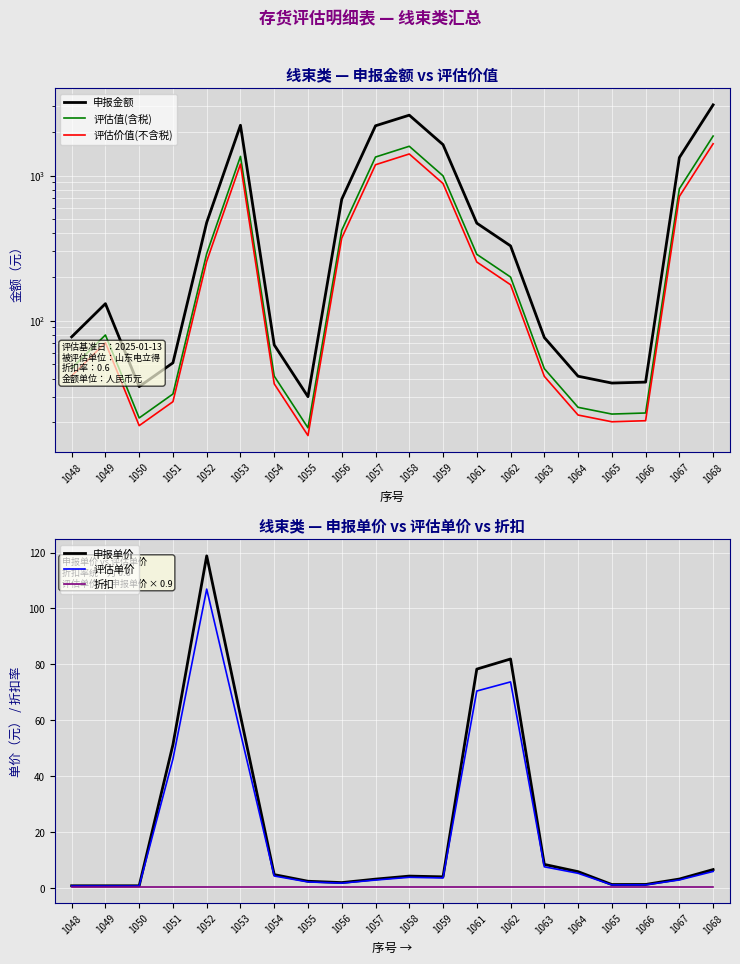

What is the value of the 申报单价 point at the 8th from the left?

2.5